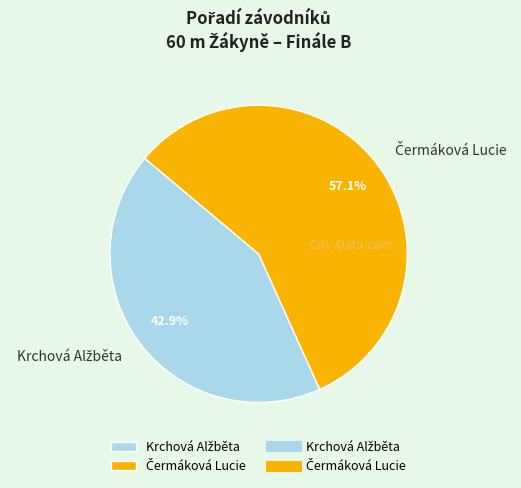

Count the number of slices in the pie.

2